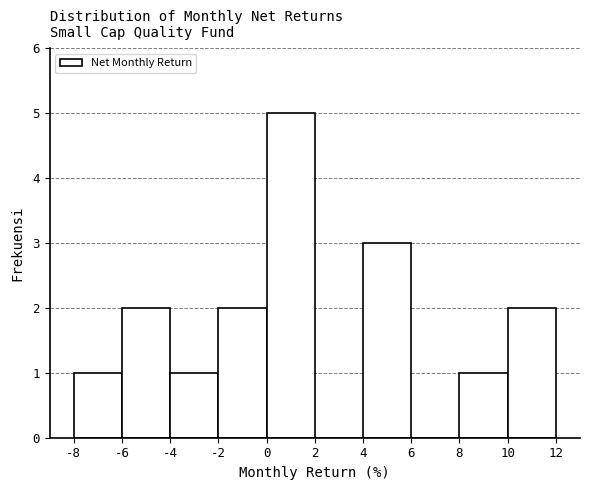

Over which range of the x-axis is the bar tallest?

0 to 2